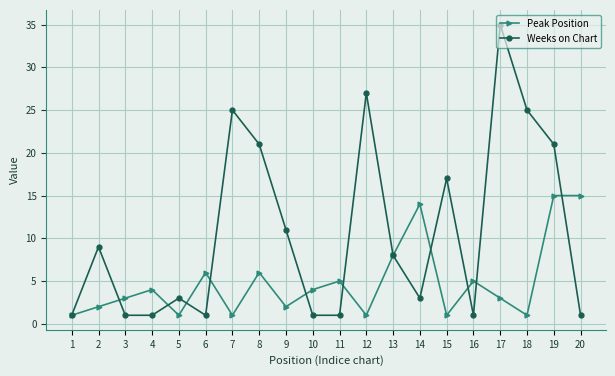

Is it true that Peak Position equals 2 at 2?

True